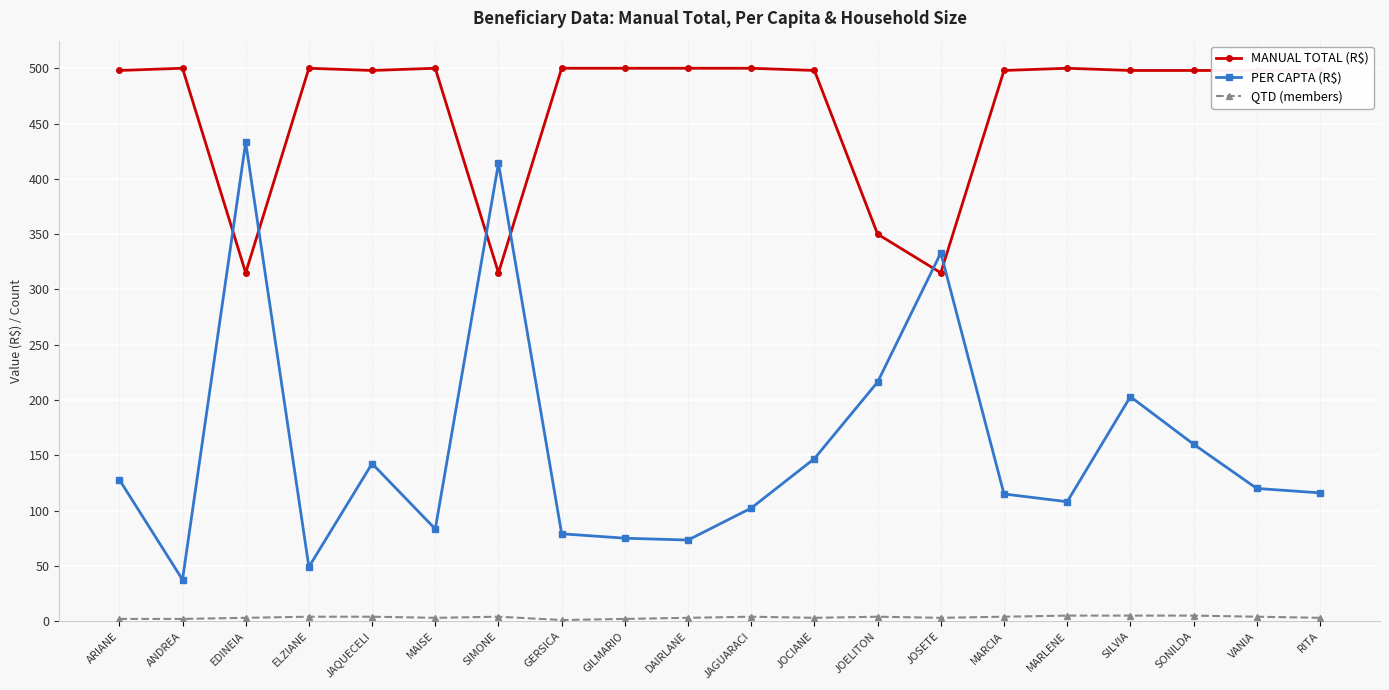

What is the spread (max minus min) of values at ANDREA?

498.0